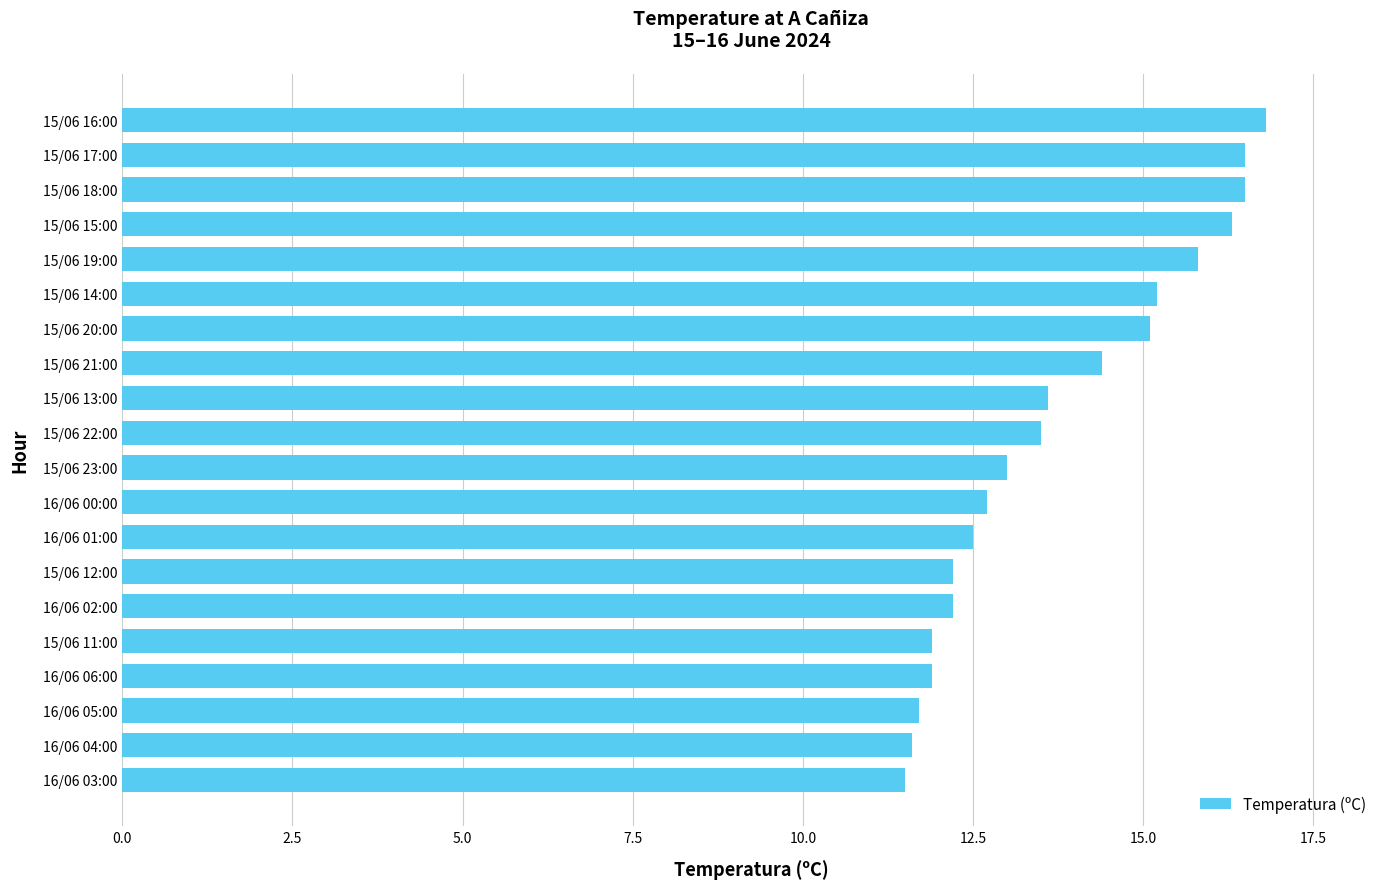

Approximately how many times larger is the value at 16/06 03:00 compared to 15/06 13:00?

0.8